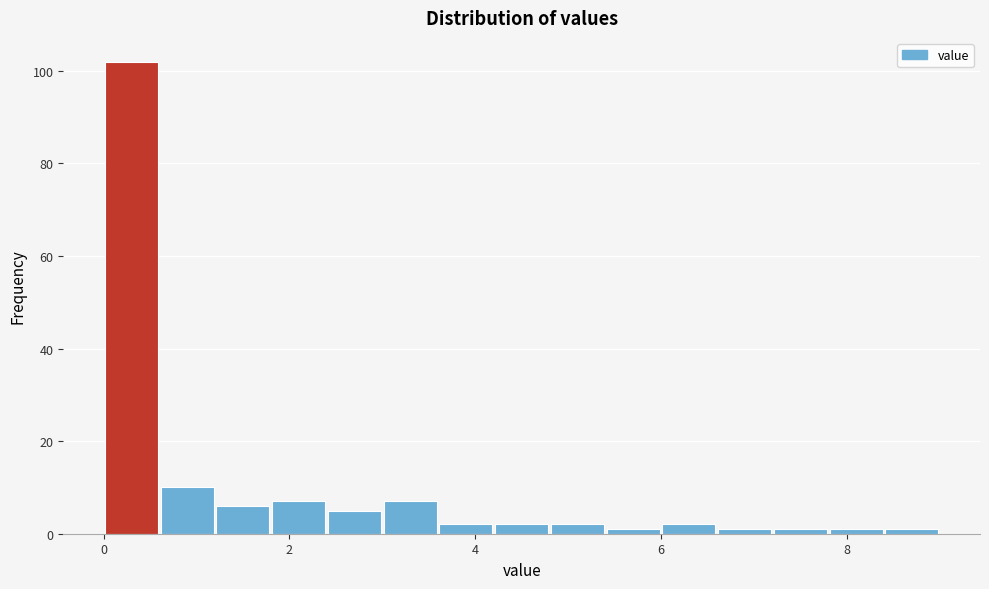

Around what value on the x-axis is the tallest bar? Give the approximate position of its centre, as read against the axis.

0.4